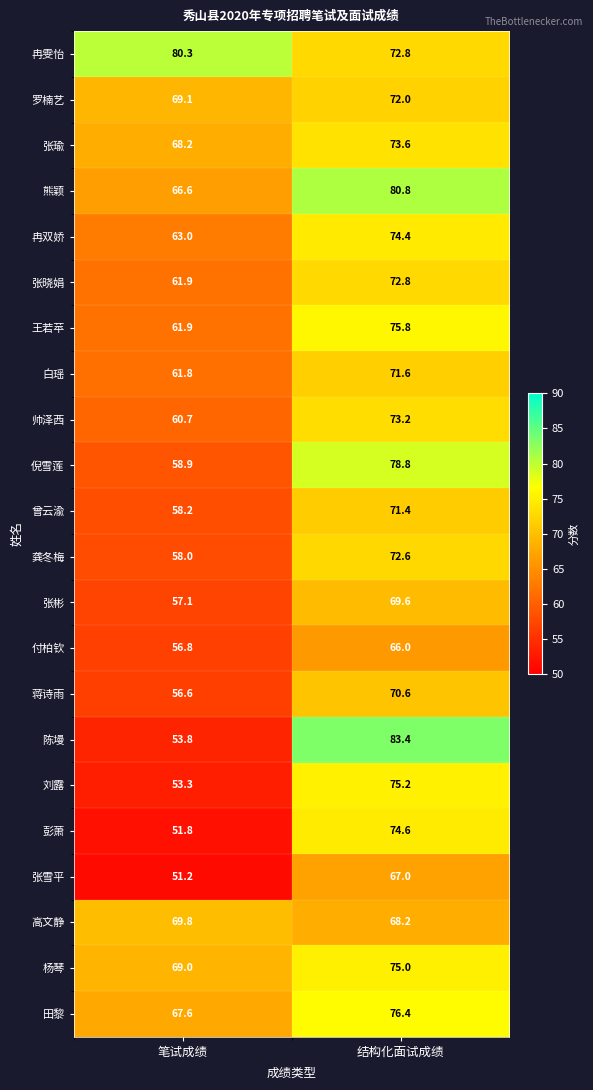

What is the sum of all 蒋诗雨 values?

127.2